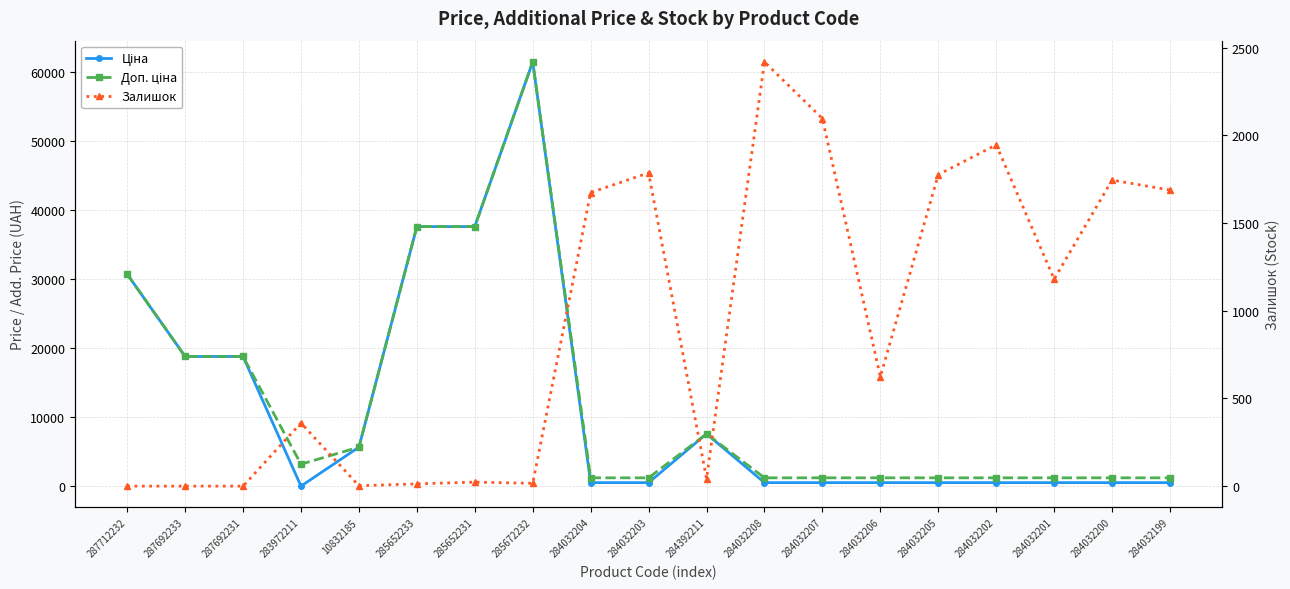

Is the value of Ціна at 284032200 greater than the value of Залишок at 284032206?

No